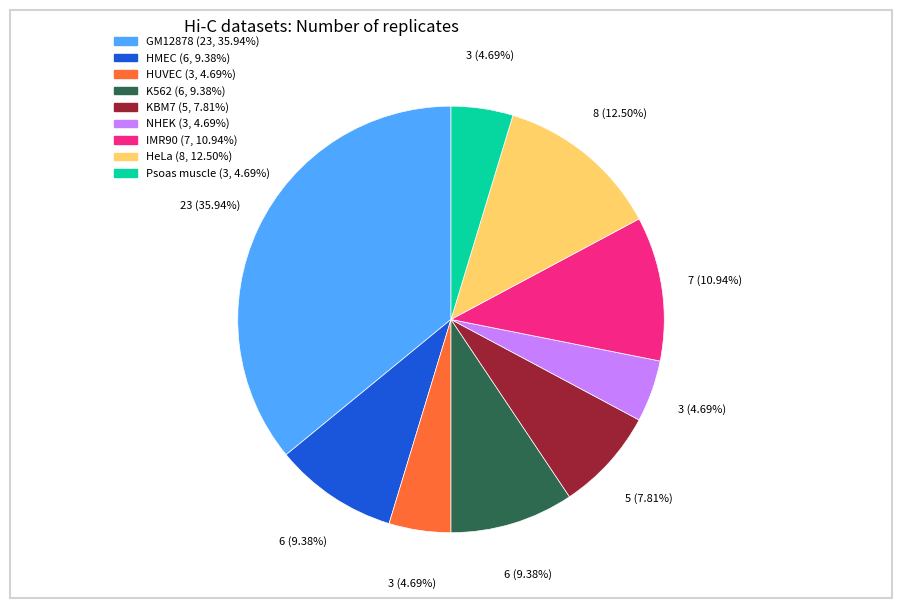

Which slice is the largest?

GM12878